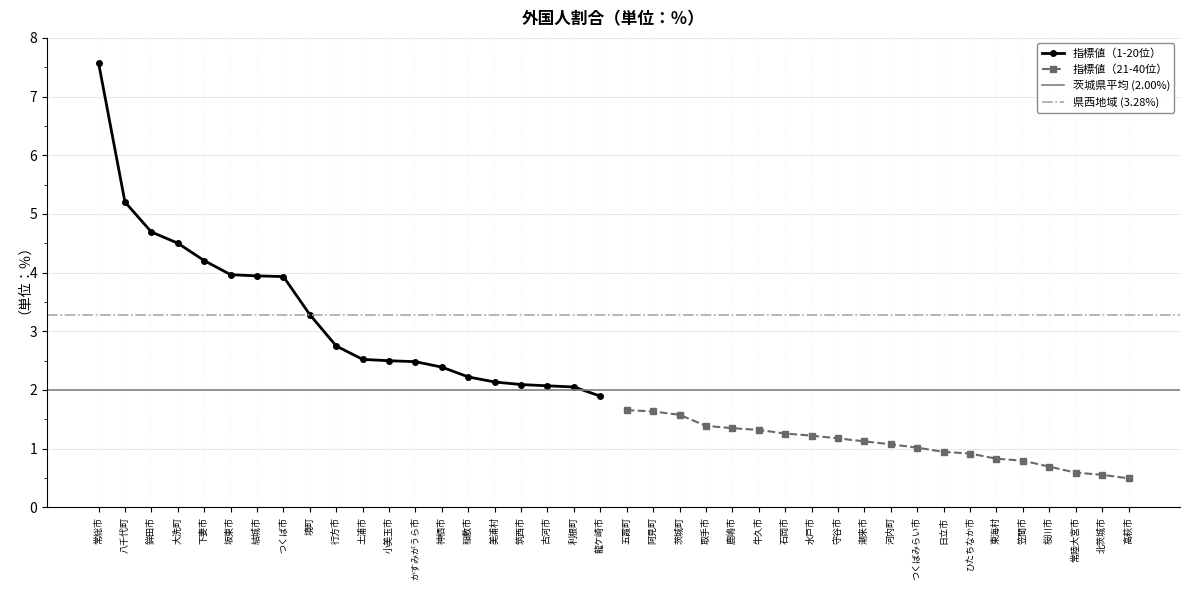

Is this an area chart (filled region under the line)?

No